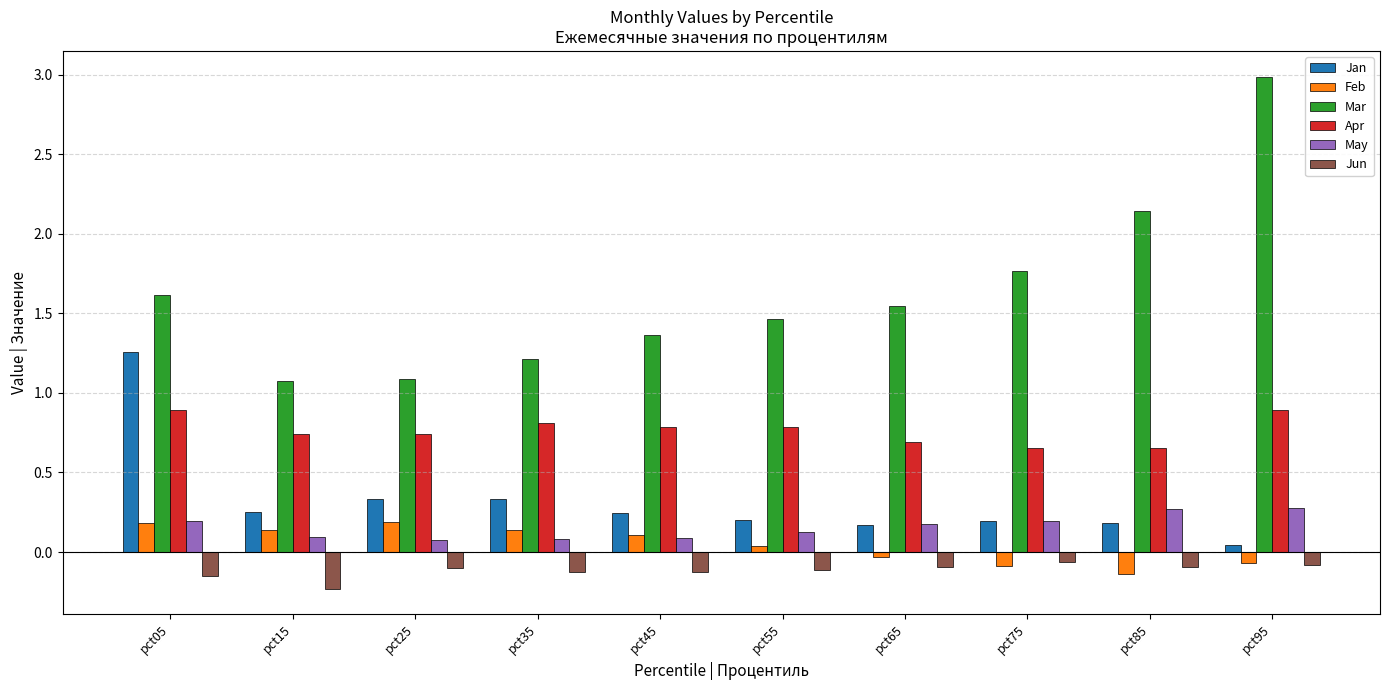

Is the value of Jun at pct25 greater than the value of Apr at pct35?

No